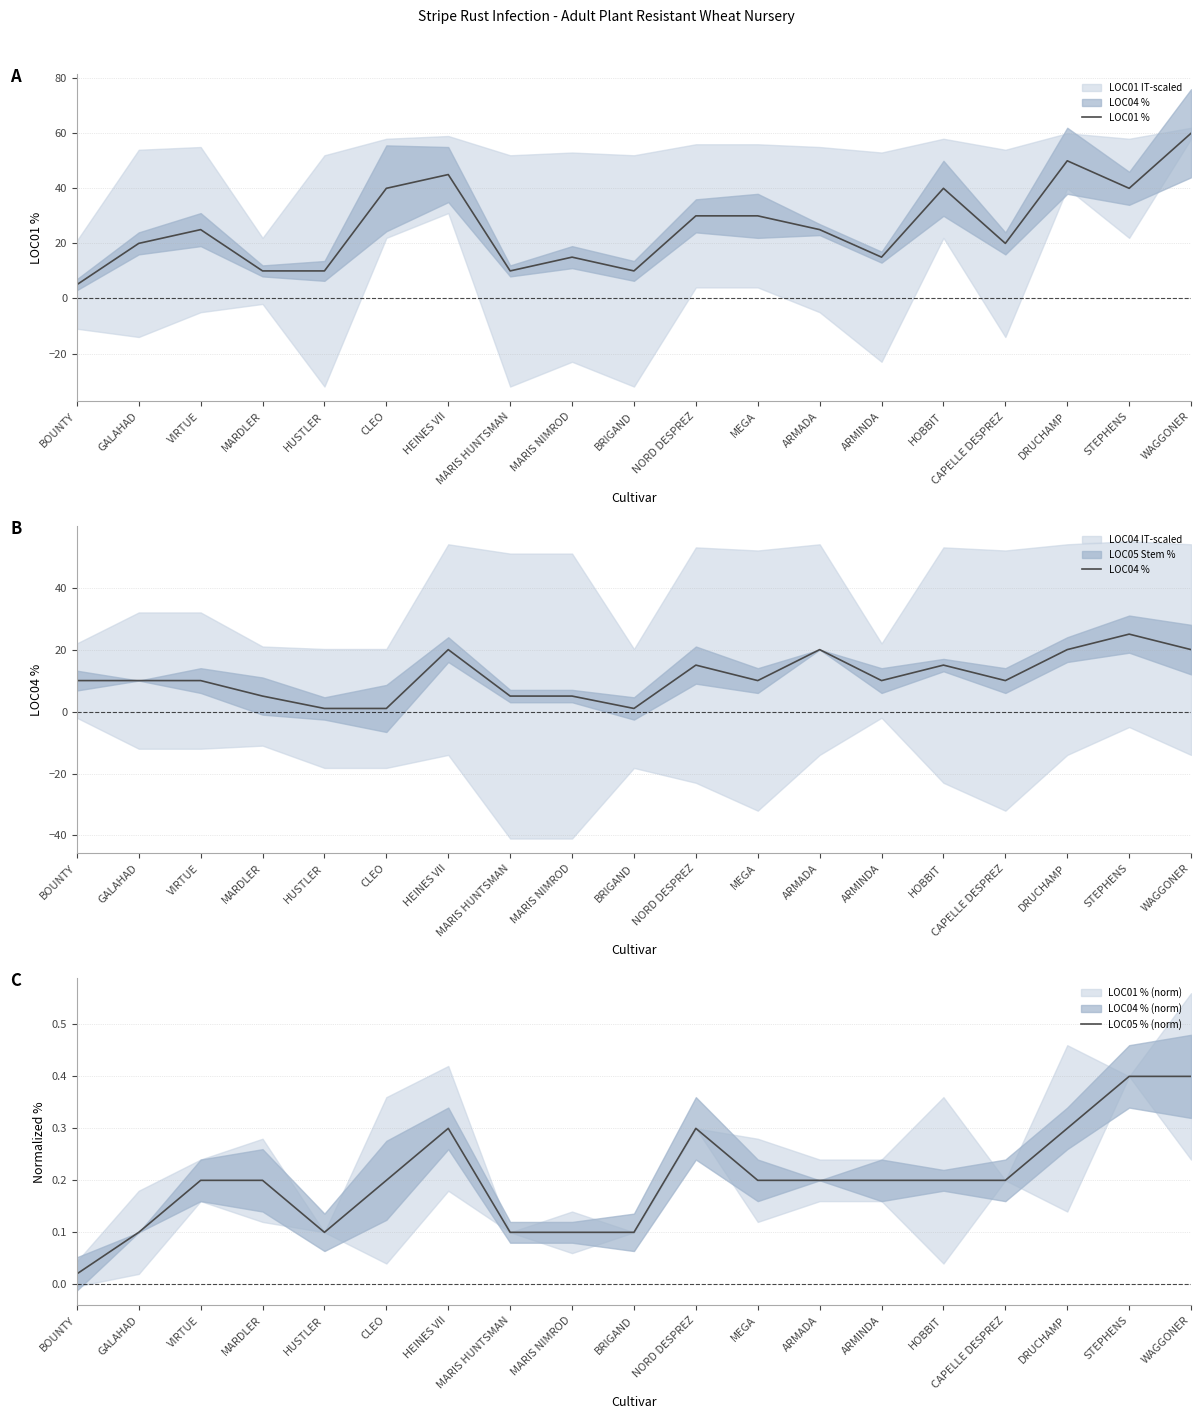

What is the total value across all series at HUSTLER?

11.1